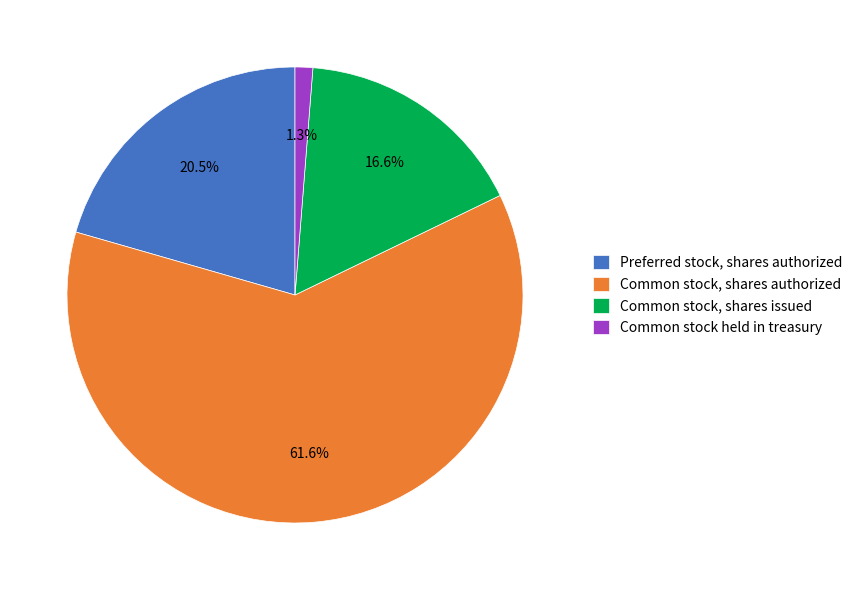

To the nearest percent, what is the average slice percentage?

25%